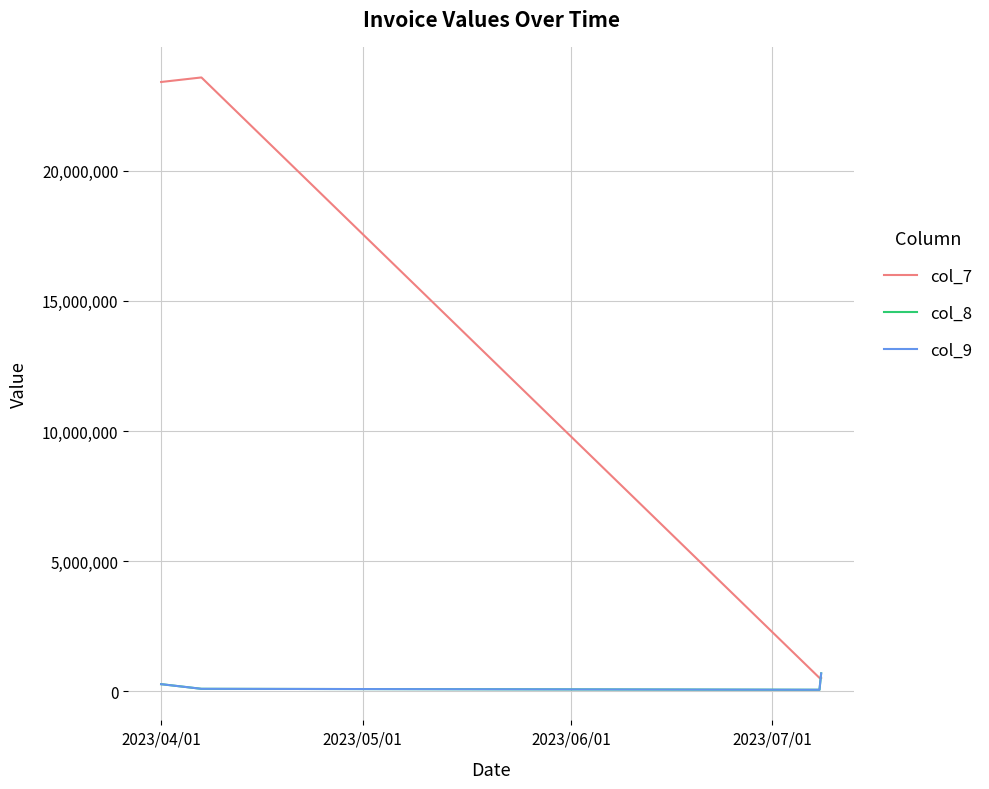

What is the value of the col_8 point at the 4th from the left?

680000